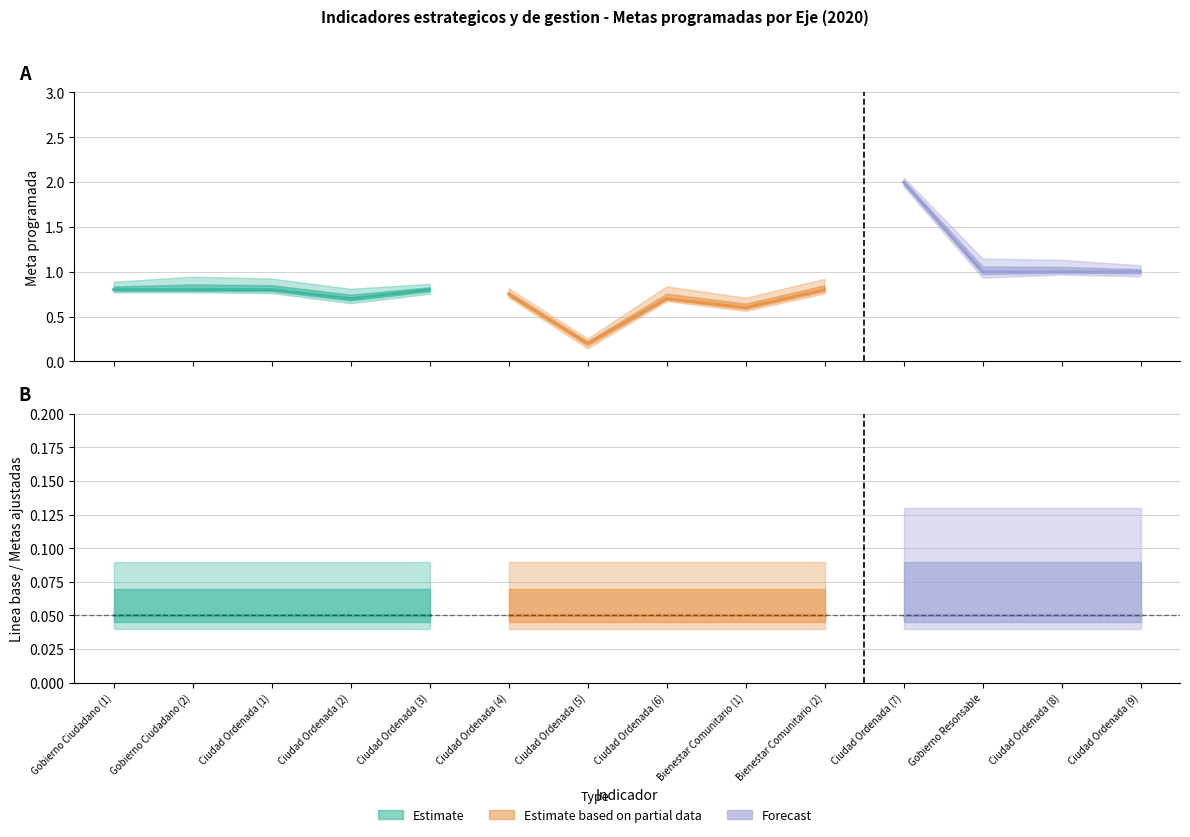

What is the label of the 11th point from the left?

Ciudad Ordenada (7)